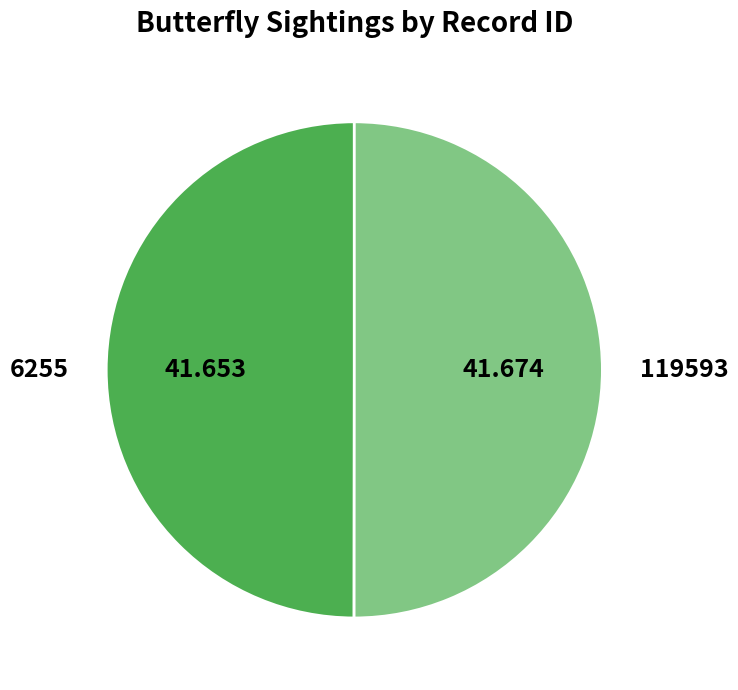

Is the sum of 119593 and 6255 greater than half?

Yes